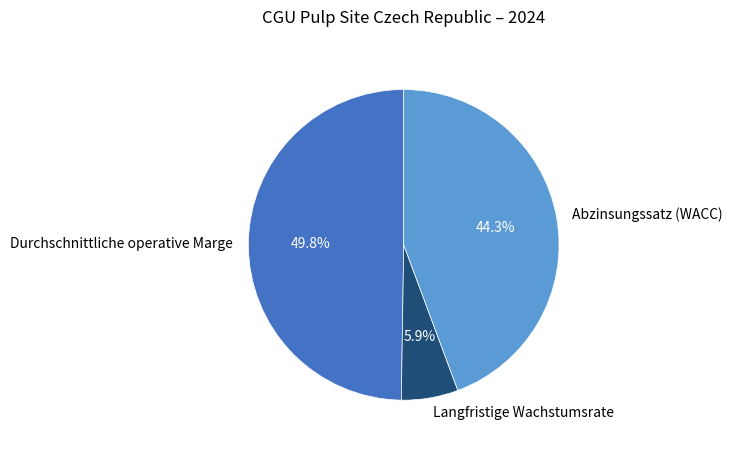

Rank the categories by value from highest to lowest.

Durchschnittliche operative Marge, Abzinsungssatz (WACC), Langfristige Wachstumsrate